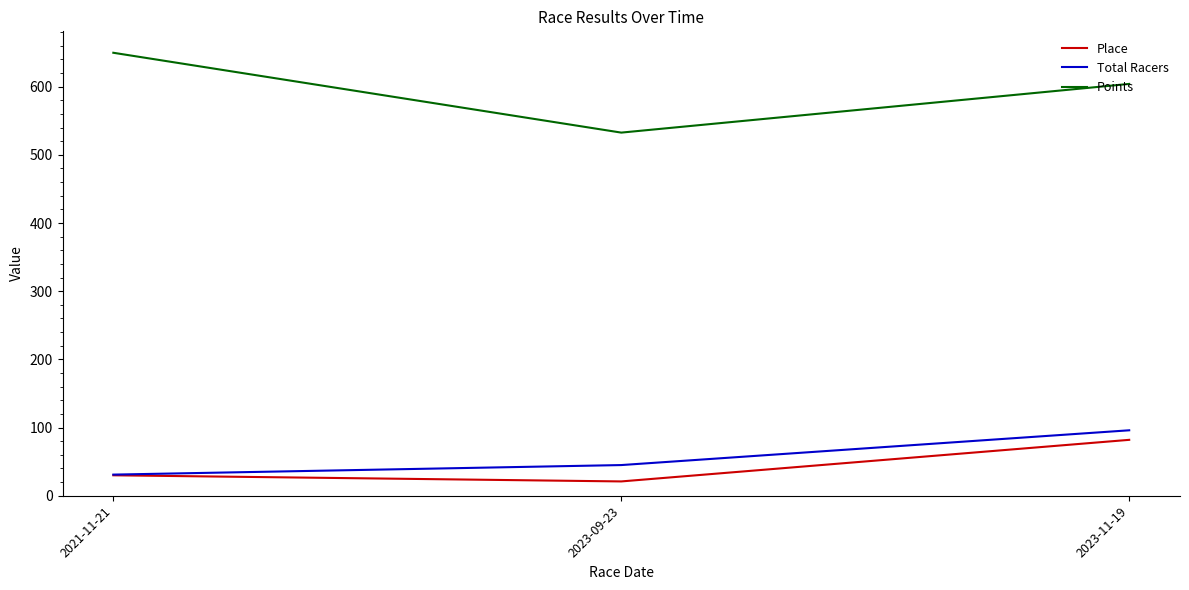

List the labels in order of Total Racers value, smallest first.

2021-11-21, 2023-09-23, 2023-11-19